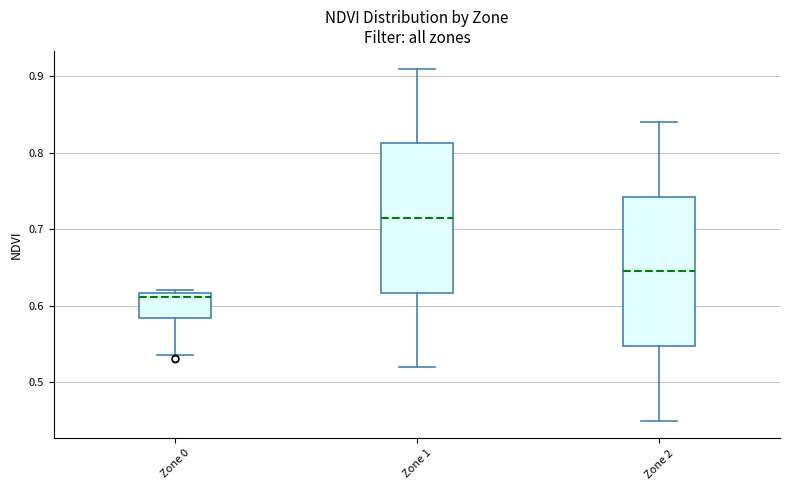

Where does the lower whisker of the box for Zone 2 end on the y-axis? The values are not printed on the chart, so give them approximately, as read against the axis.

0.45